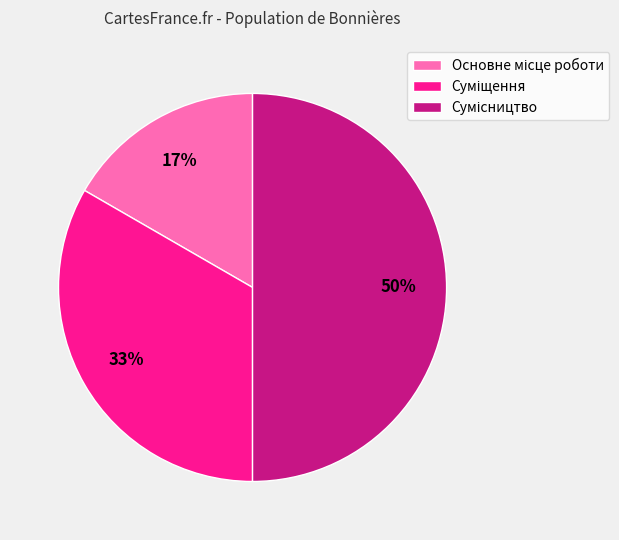

To the nearest percent, what is the difference between the largest and smallest slice percentages?

33%